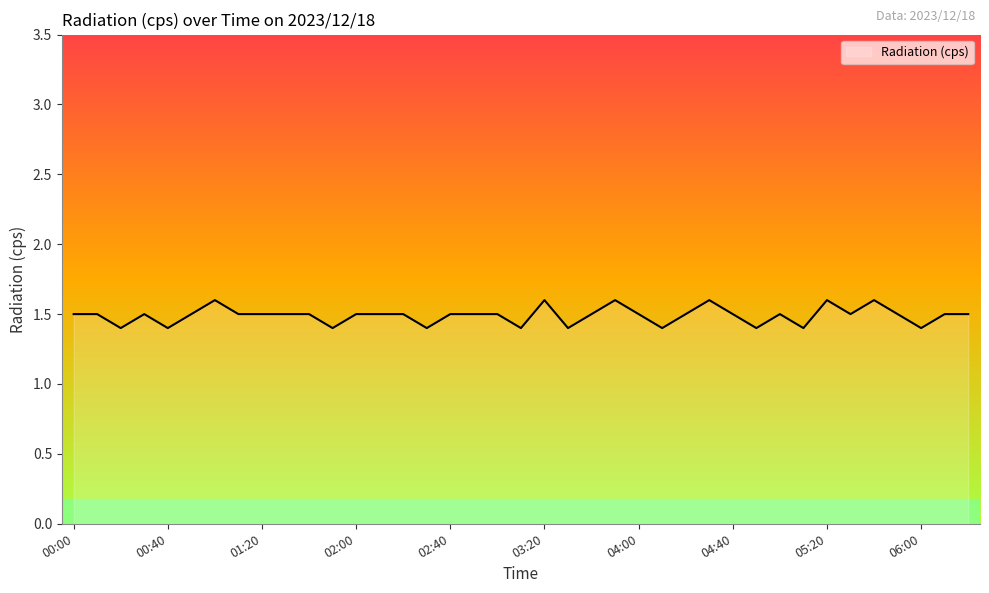

What is the greatest value displayed?

1.6